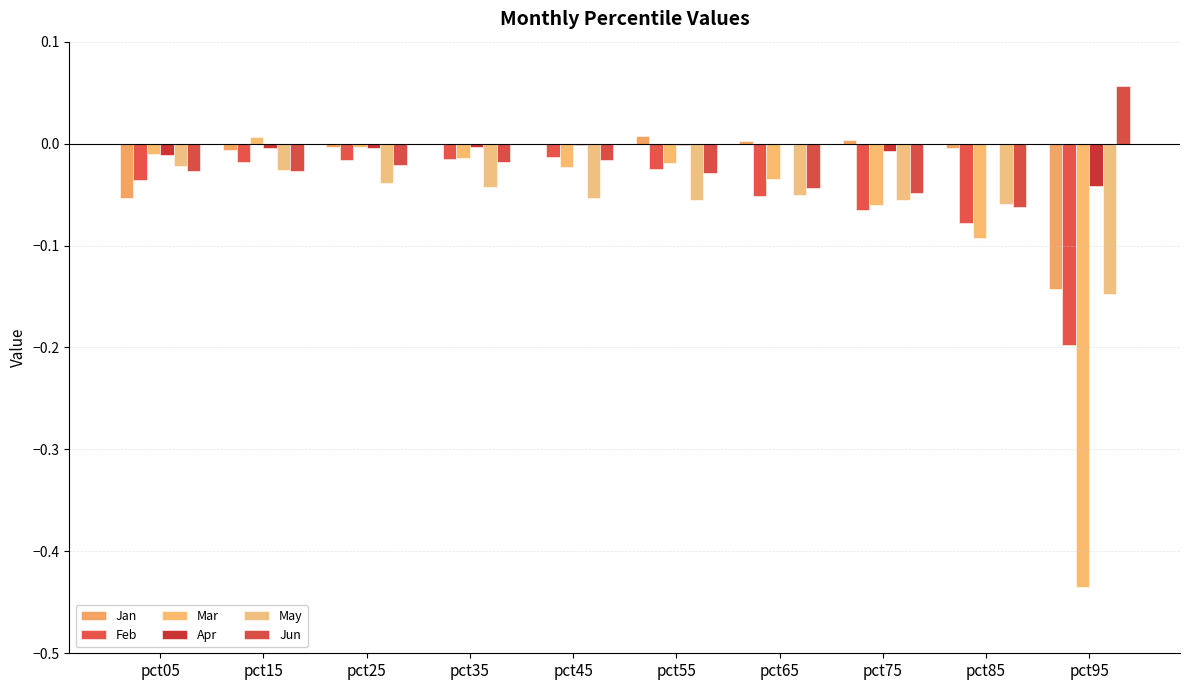

How many groups of bars are there?

10